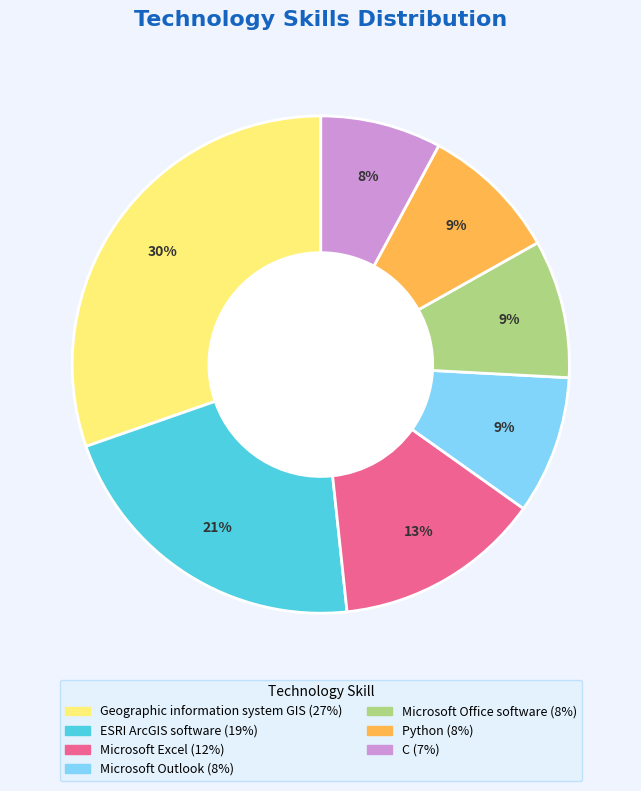

Approximately how many times larger is the value at Python compared to Microsoft Office software?

1.0